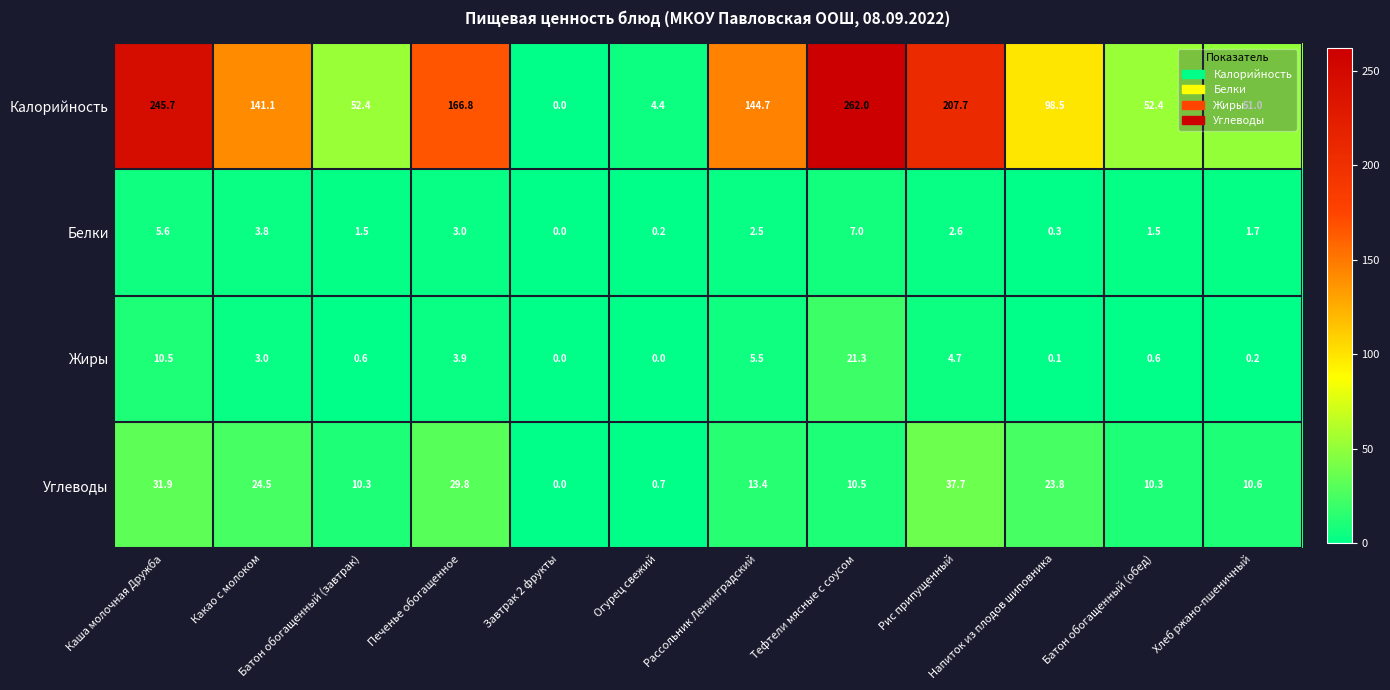

The Калорийность series shows 0.0 at Завтрак 2 фрукты. True or false?

True